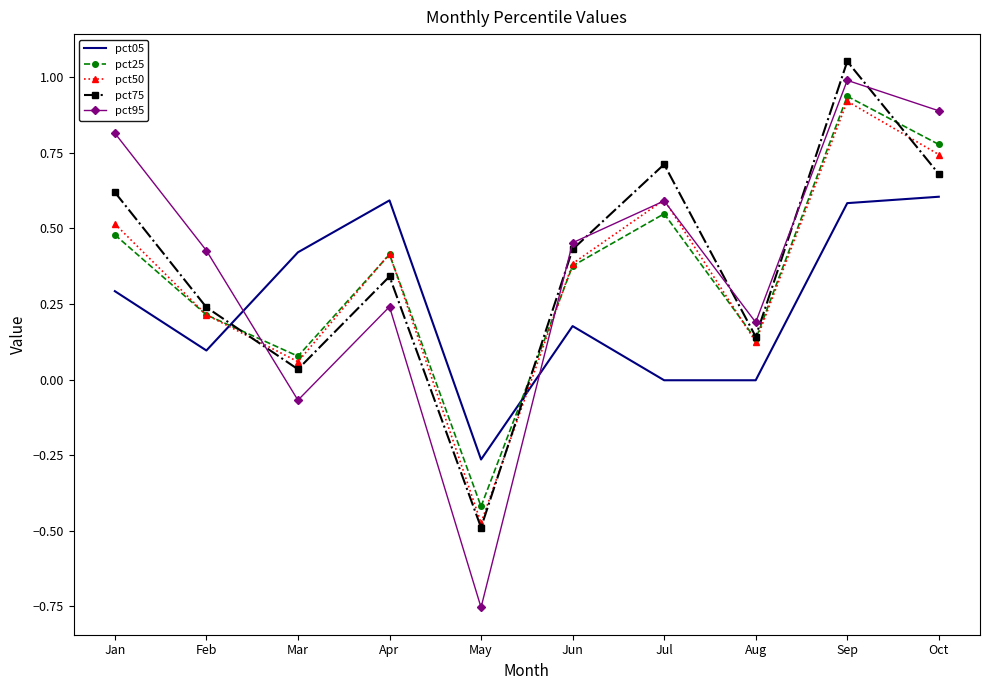

What is the total value across all series at Jan?

2.7